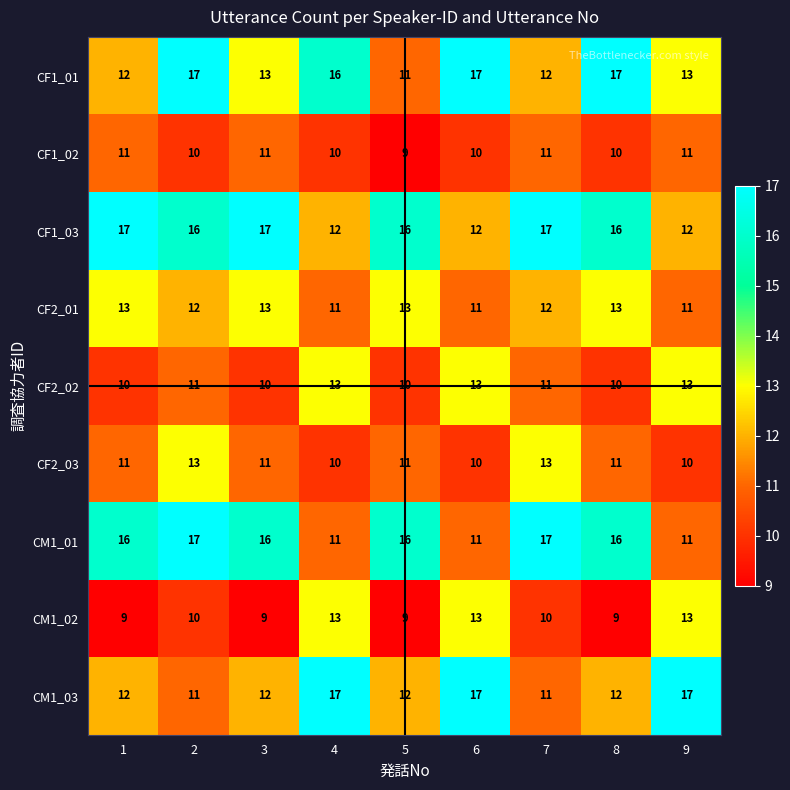

What is the minimum value for CF2_01?

11